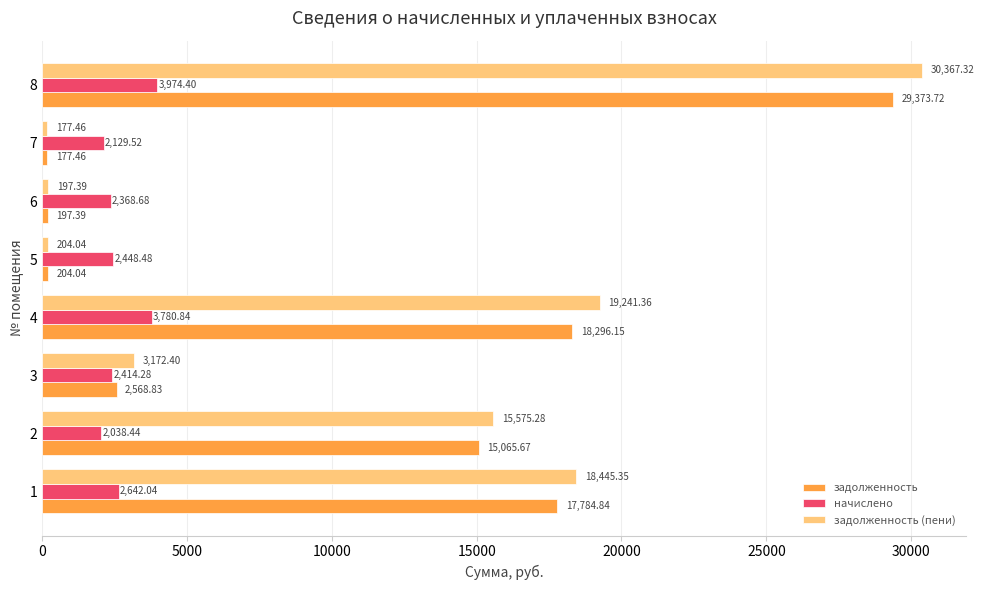

At which category is the sum across all series the highest?

8